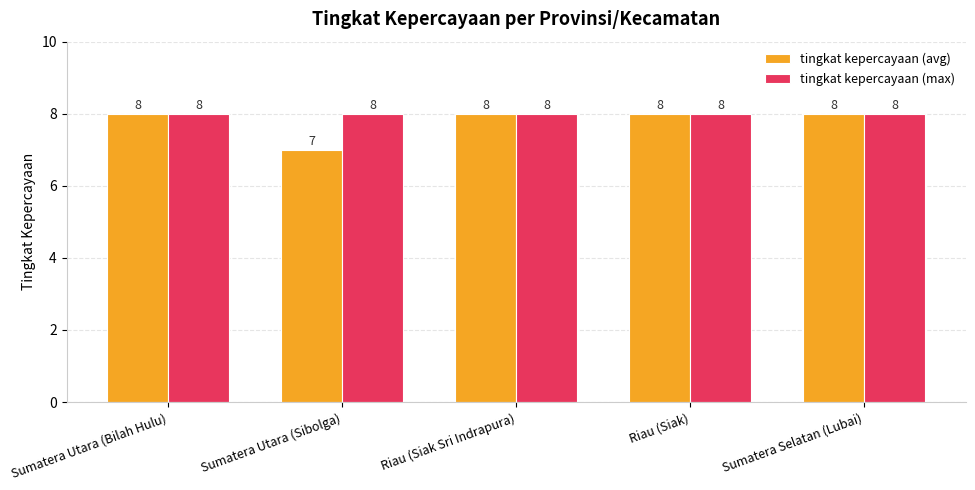

How many groups of bars are there?

5